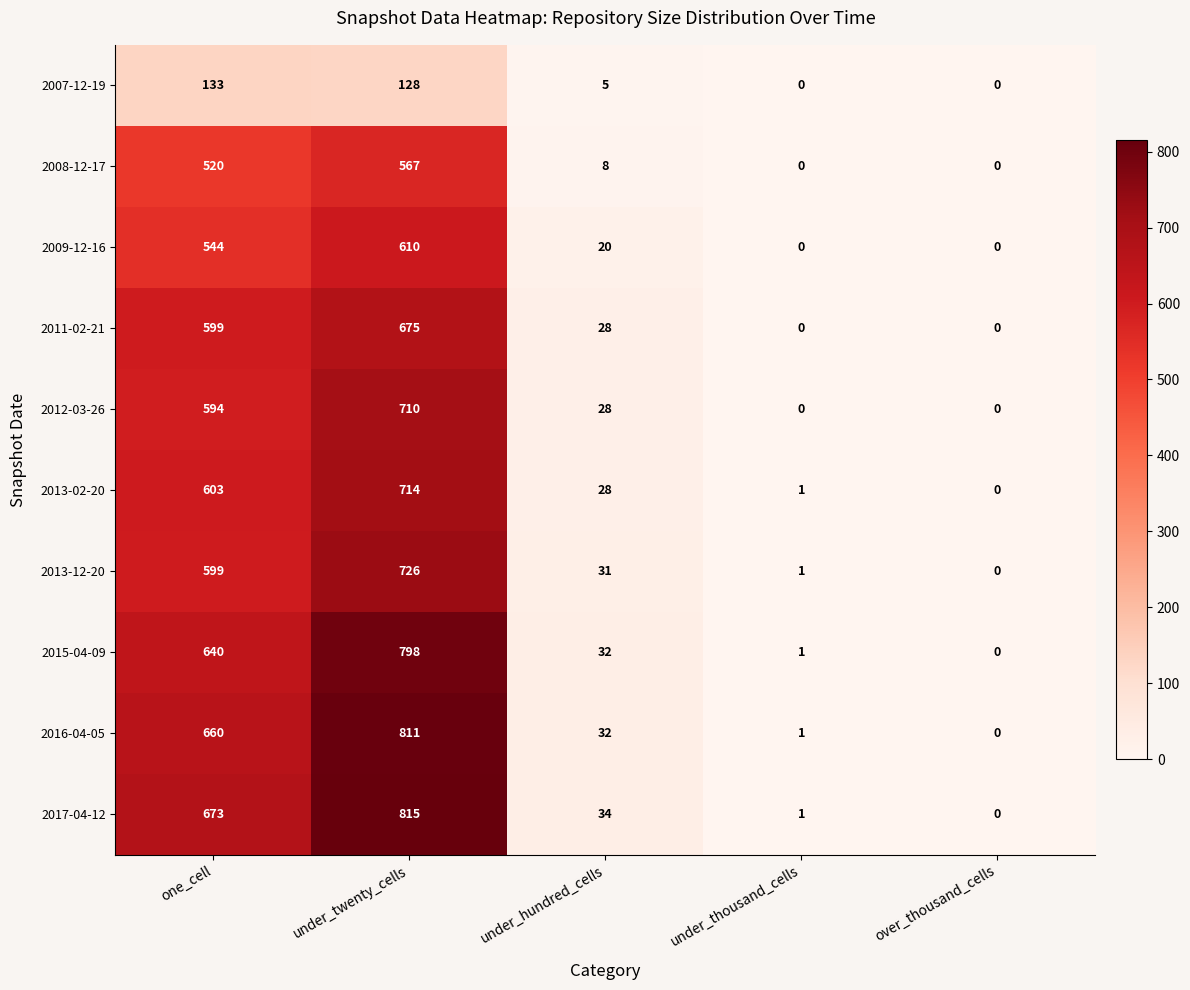

What is the sum of all 2009-12-16 values?

1174